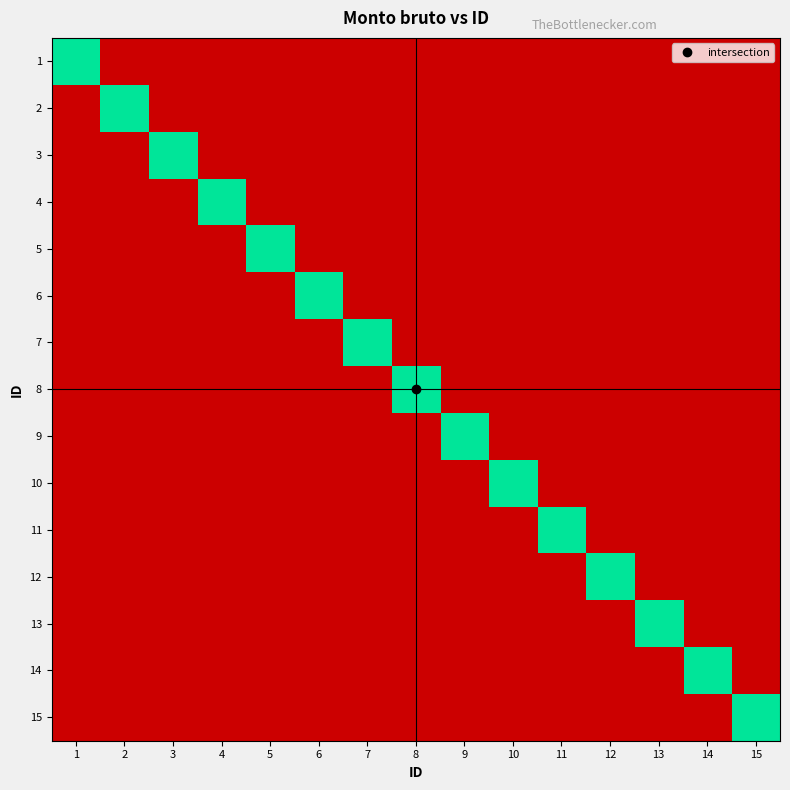

Between 12 and 15, which is larger?

12